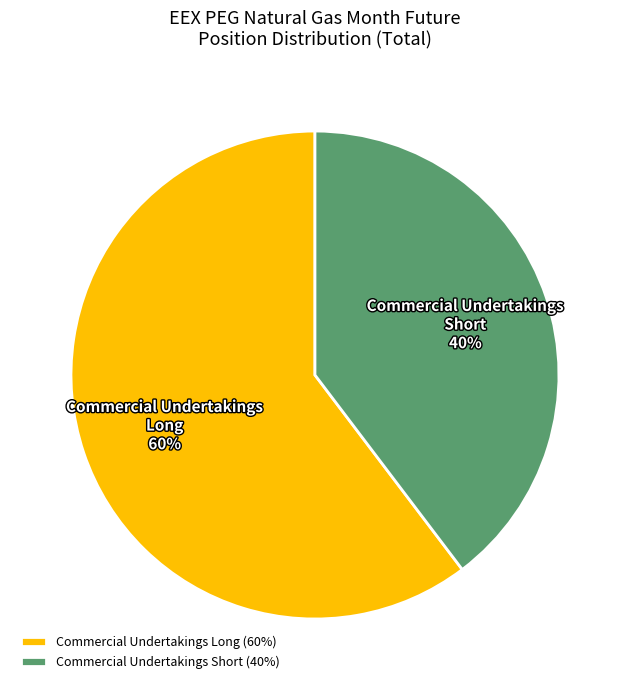

True or false: Commercial Undertakings Short accounts for 40% of the total.

True